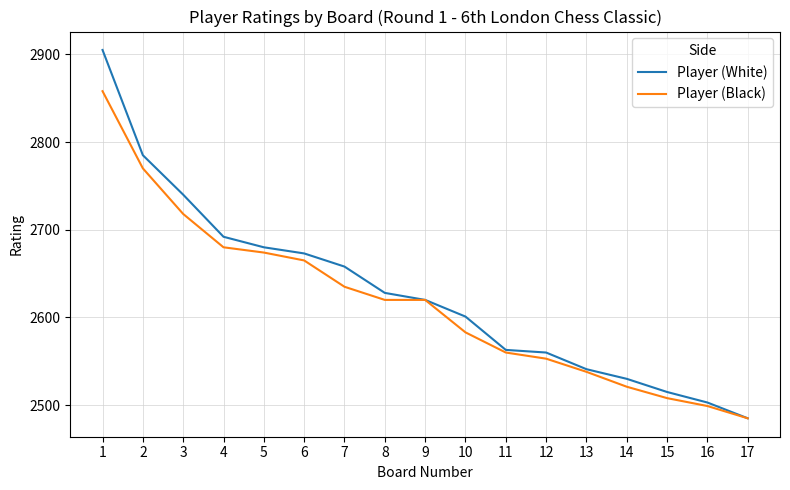

List the series in order of their peak value, lowest first.

Player (Black), Player (White)